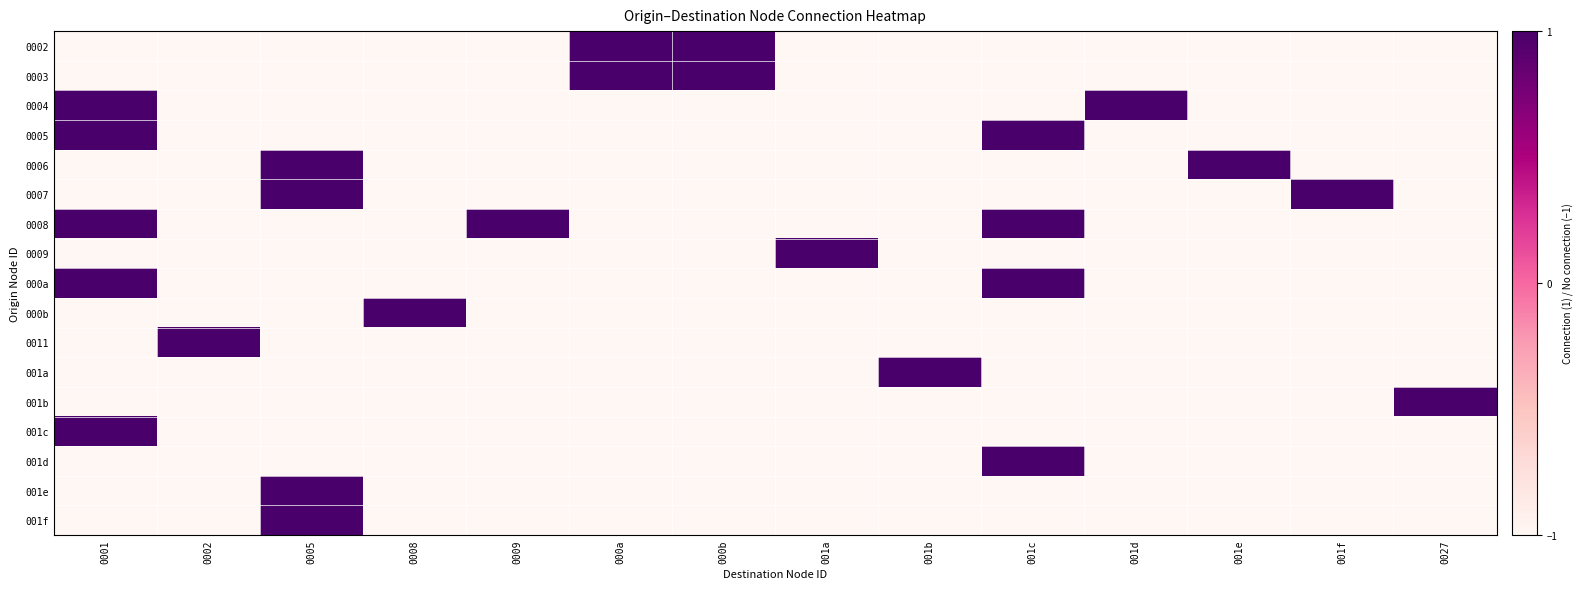

What is the minimum value shown in the chart?

-1